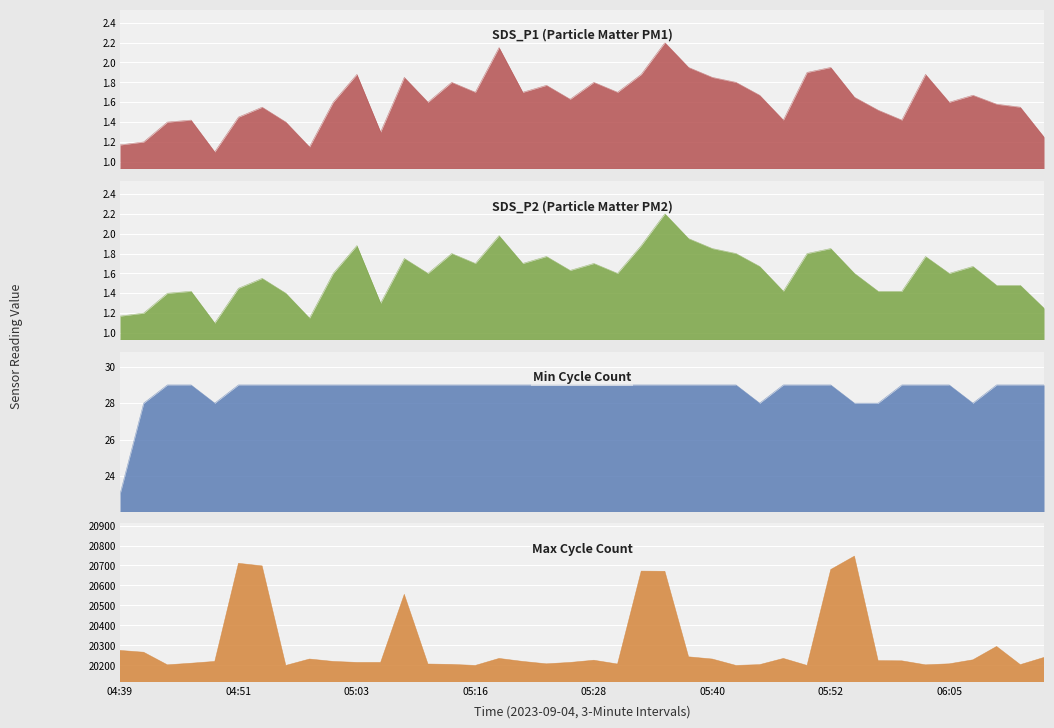

How many lines are shown in the chart?

4